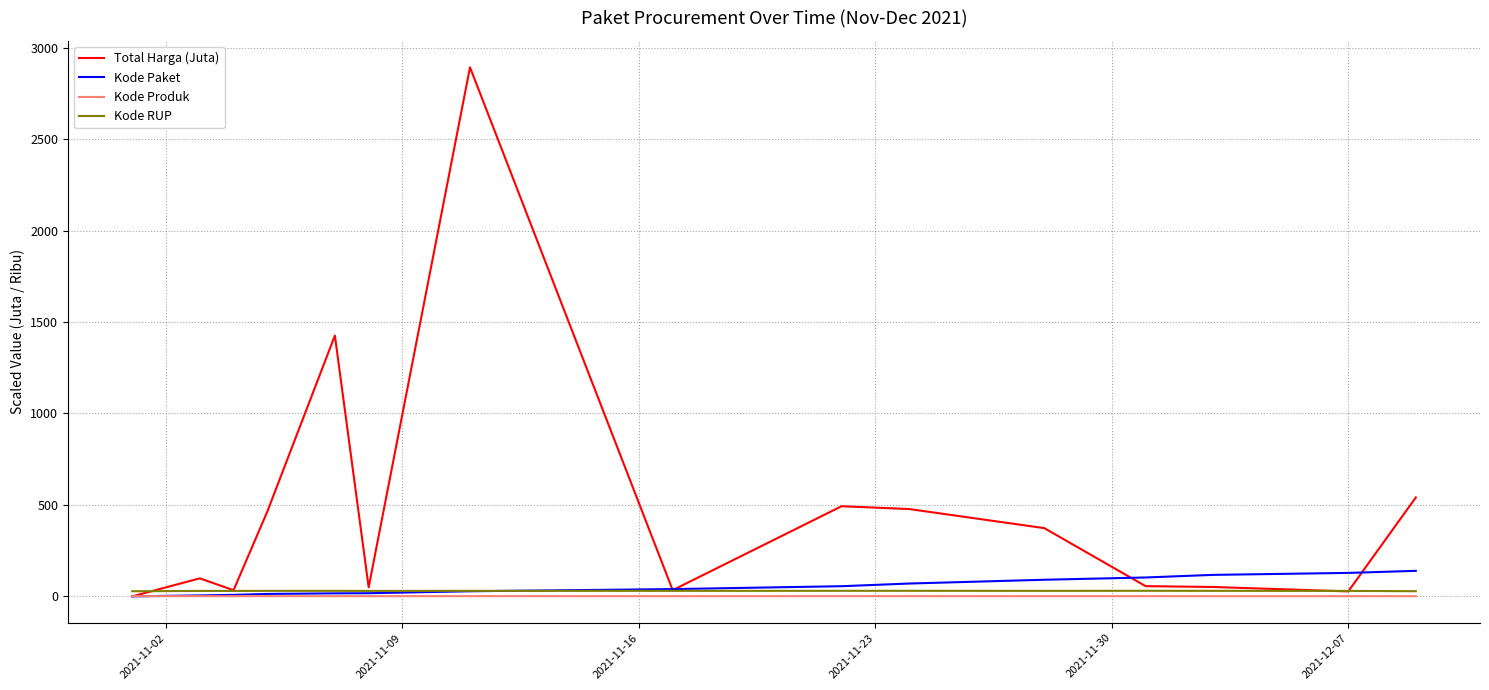

Which series has the largest range (max minus min)?

Total Harga (Juta)